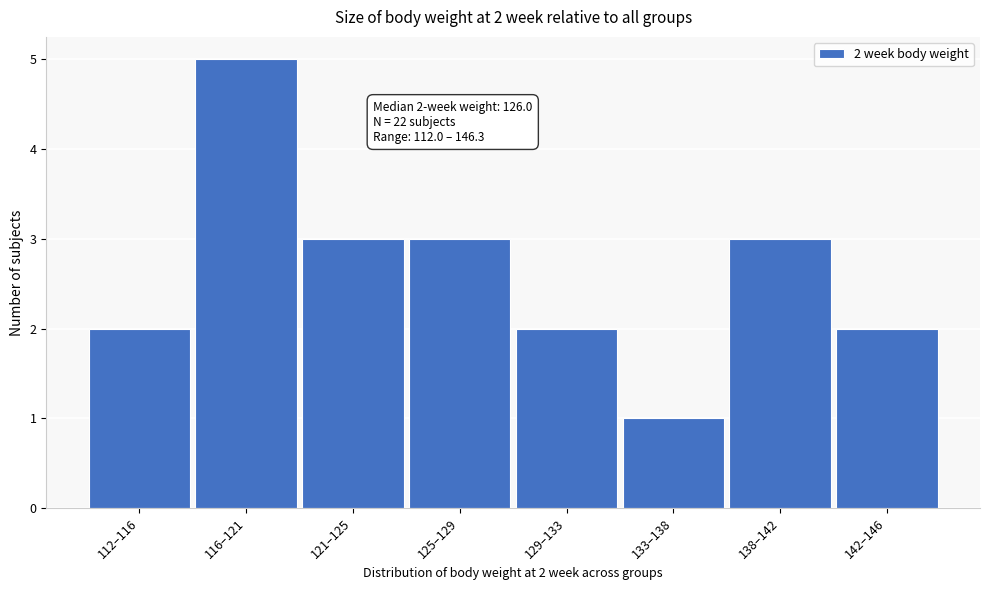

Reading right to left, what are all the values shown in this chart?

2	3	1	2	3	3	5	2